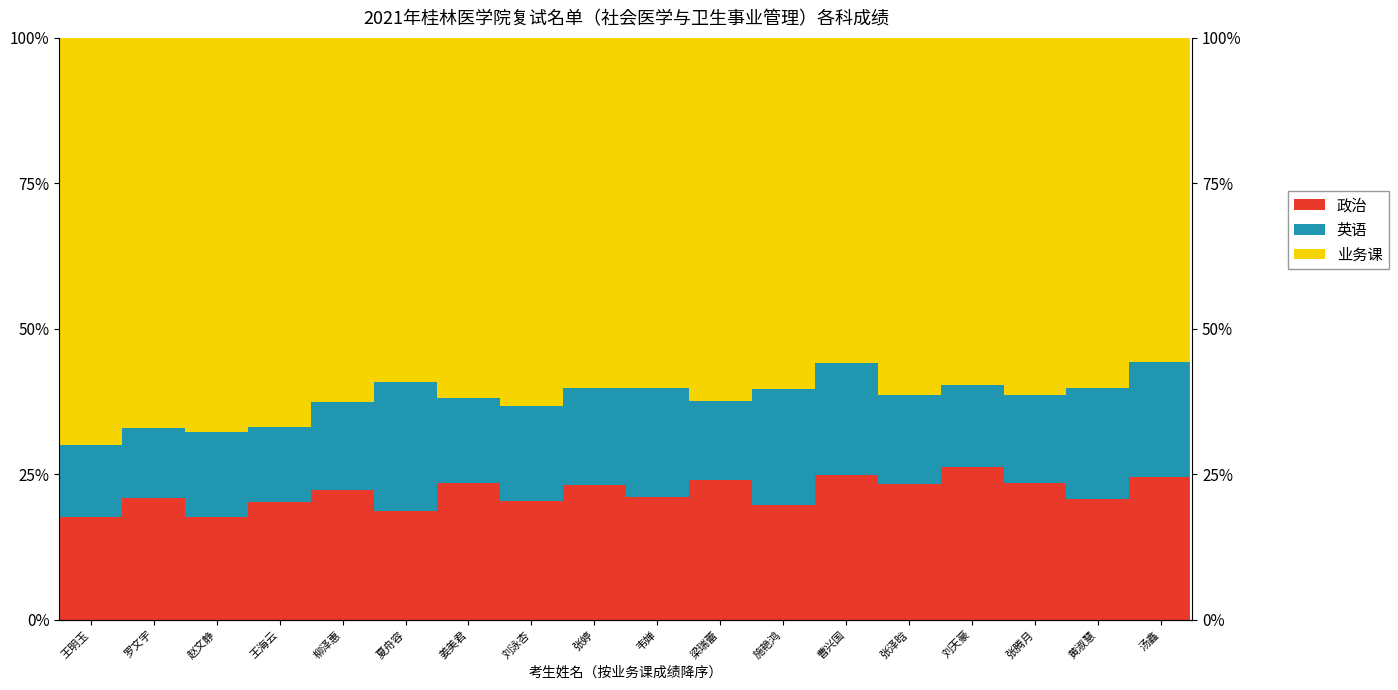

What is the lowest value of the 政治 series?

17.6